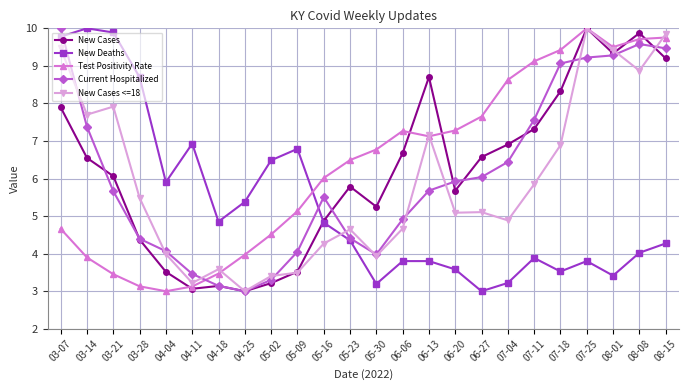

What is the sum of the New Cases values at 03-21 and 05-16?

10.9